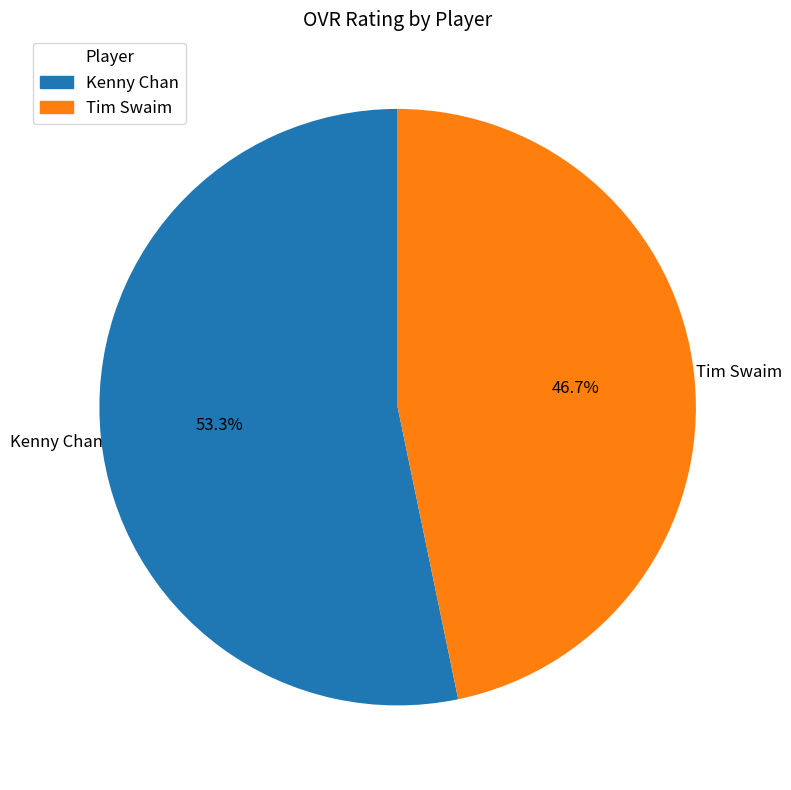

Count the number of slices in the pie.

2